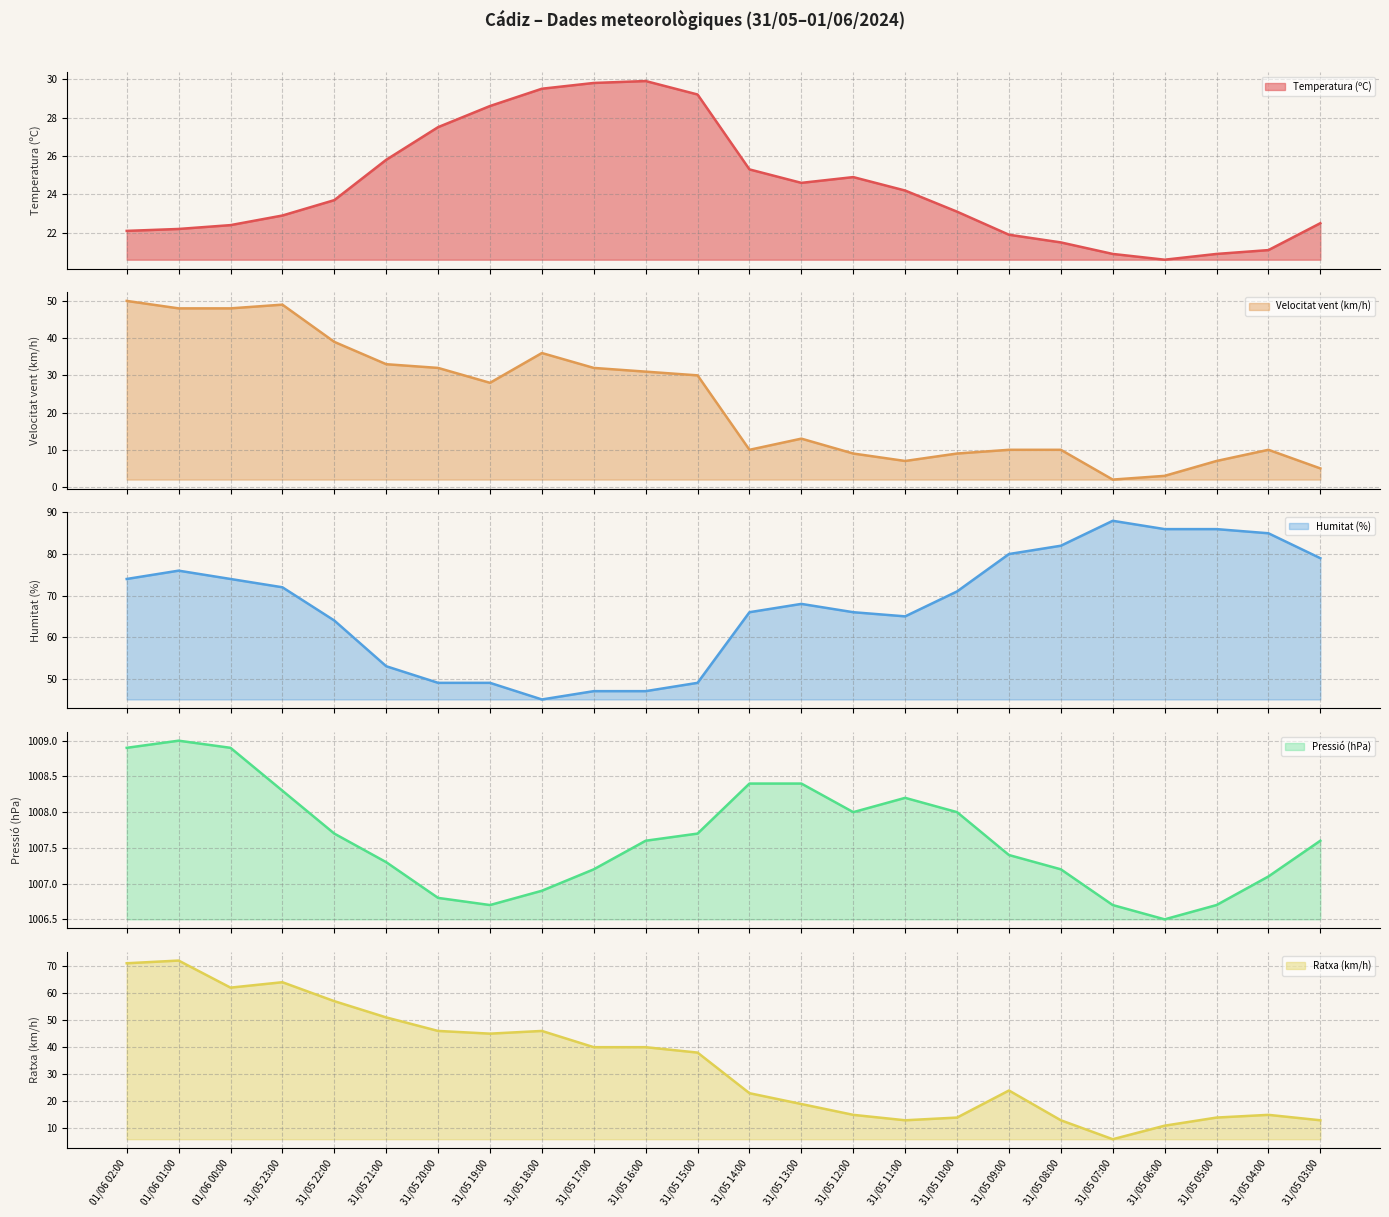

The Pressió (hPa) series shows 1006.7 at 31/05 19:00. True or false?

True